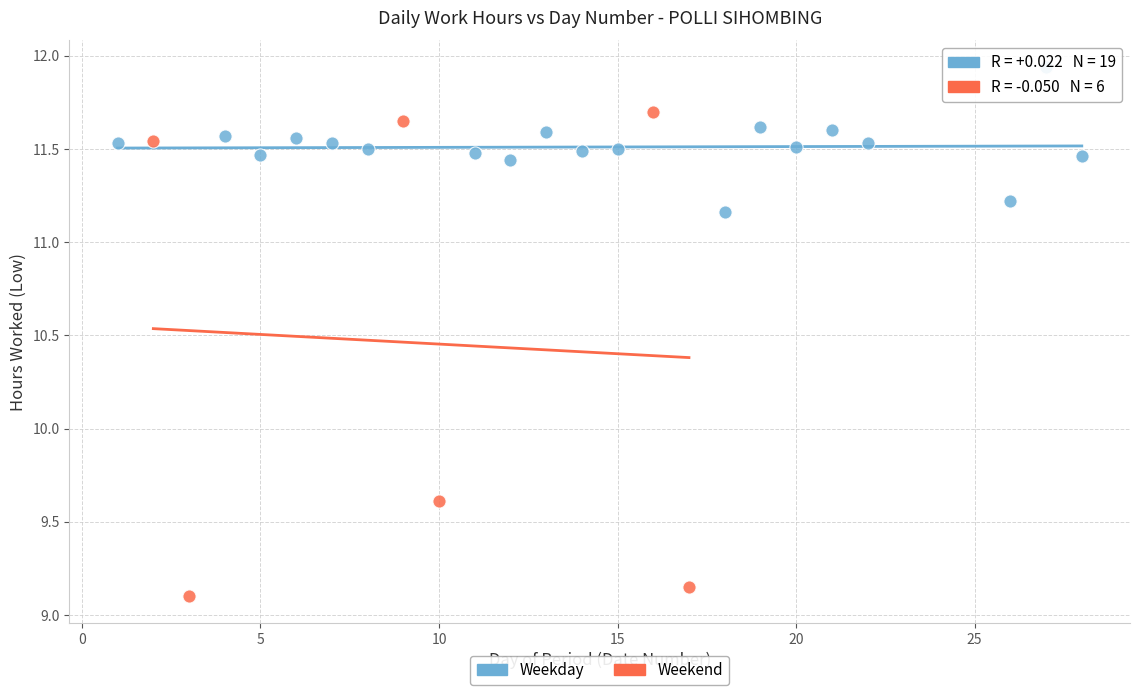

Which series contains the lowest Y value?

Weekend